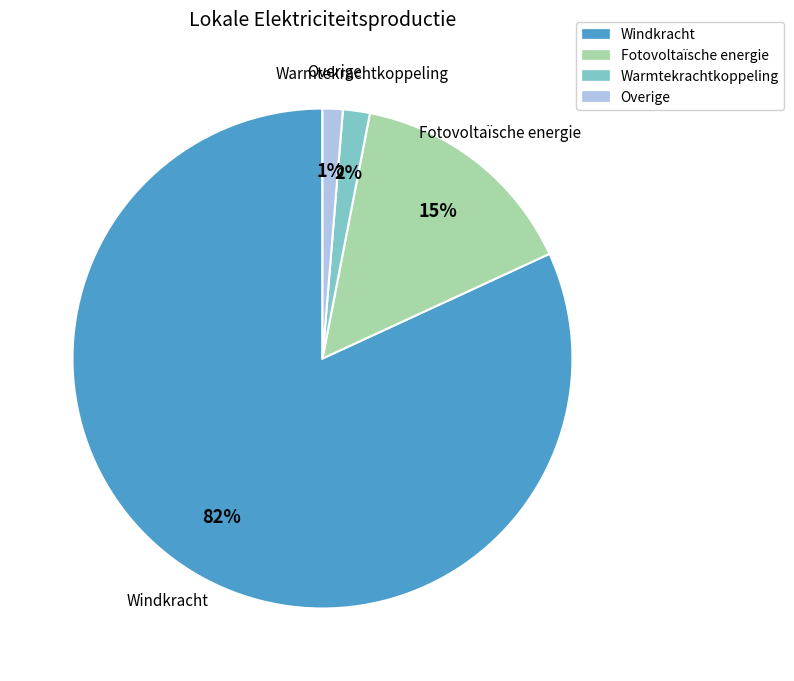

Which category has the biggest portion of the pie?

Windkracht